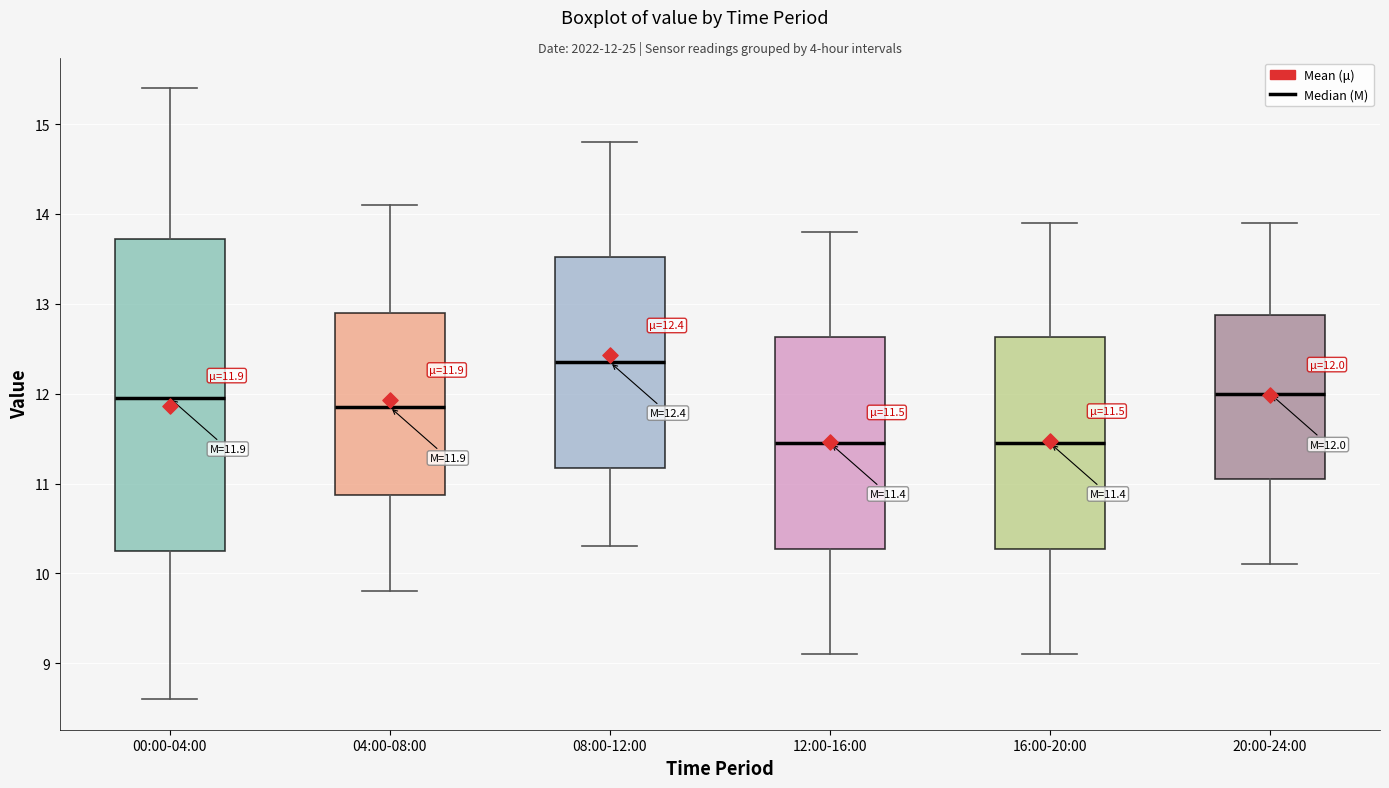

Comparing the boxes themselves (not the whiskers), which one is the tallest?

00:00-04:00